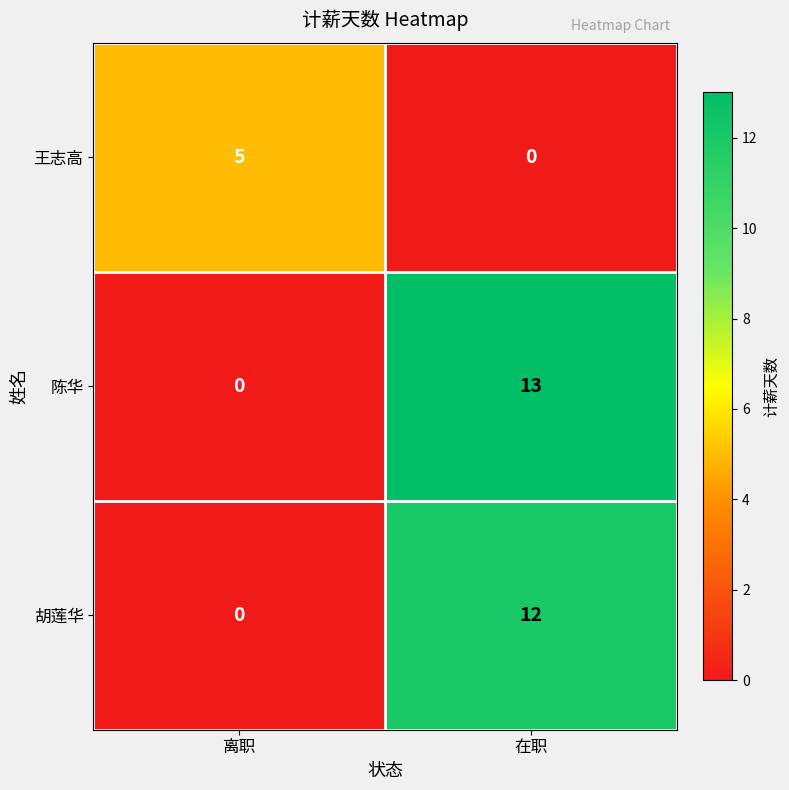

Which series has the largest total across all categories?

陈华